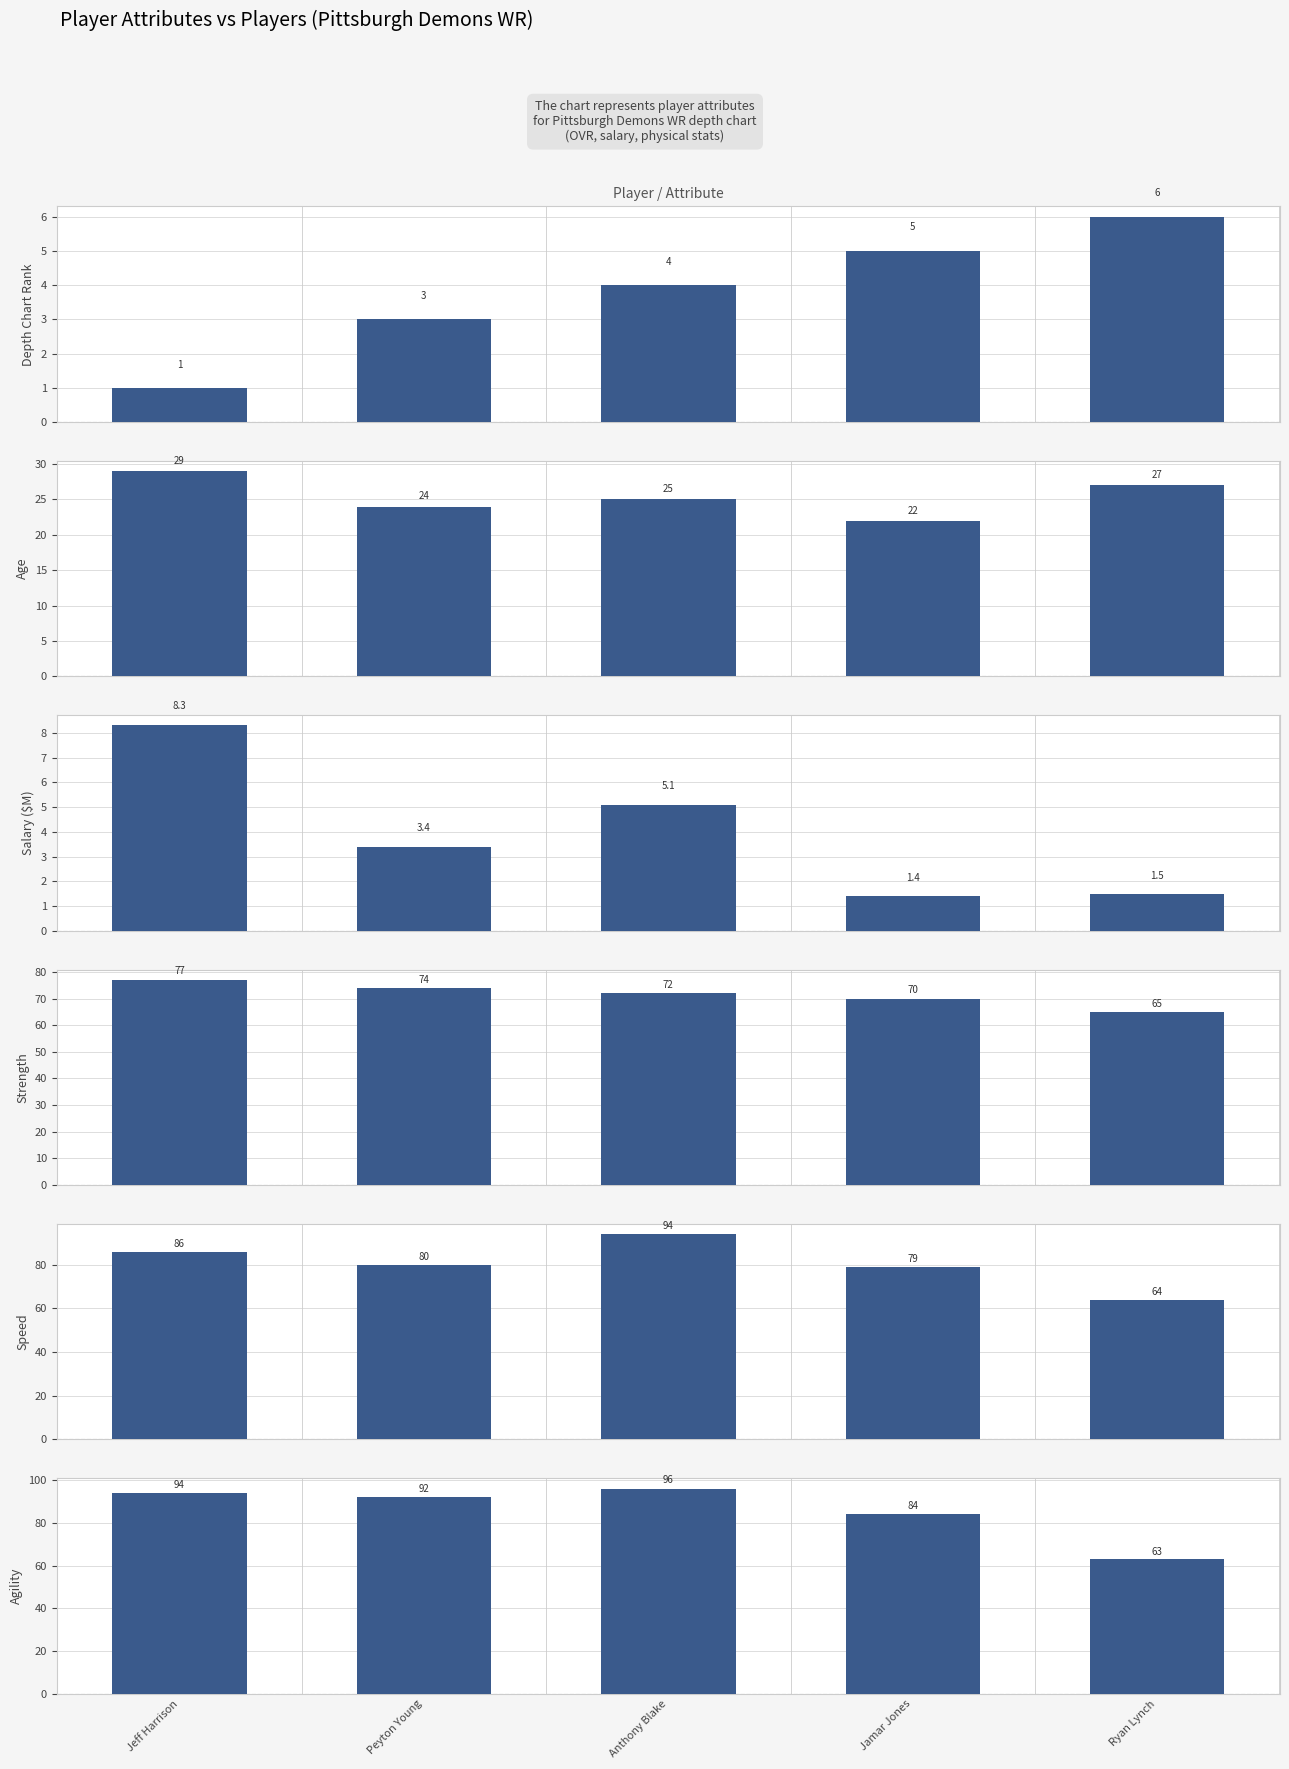

Reading left to right, transcribe all the data shown in this chart.

Depth Chart Rank: Jeff Harrison=1.0	Peyton Young=3.0	Anthony Blake=4.0	Jamar Jones=5.0	Ryan Lynch=6.0
Age: Jeff Harrison=29.0	Peyton Young=24.0	Anthony Blake=25.0	Jamar Jones=22.0	Ryan Lynch=27.0
Salary ($M): Jeff Harrison=8.3	Peyton Young=3.4	Anthony Blake=5.1	Jamar Jones=1.4	Ryan Lynch=1.5
Strength: Jeff Harrison=77.0	Peyton Young=74.0	Anthony Blake=72.0	Jamar Jones=70.0	Ryan Lynch=65.0
Speed: Jeff Harrison=86.0	Peyton Young=80.0	Anthony Blake=94.0	Jamar Jones=79.0	Ryan Lynch=64.0
Agility: Jeff Harrison=94.0	Peyton Young=92.0	Anthony Blake=96.0	Jamar Jones=84.0	Ryan Lynch=63.0